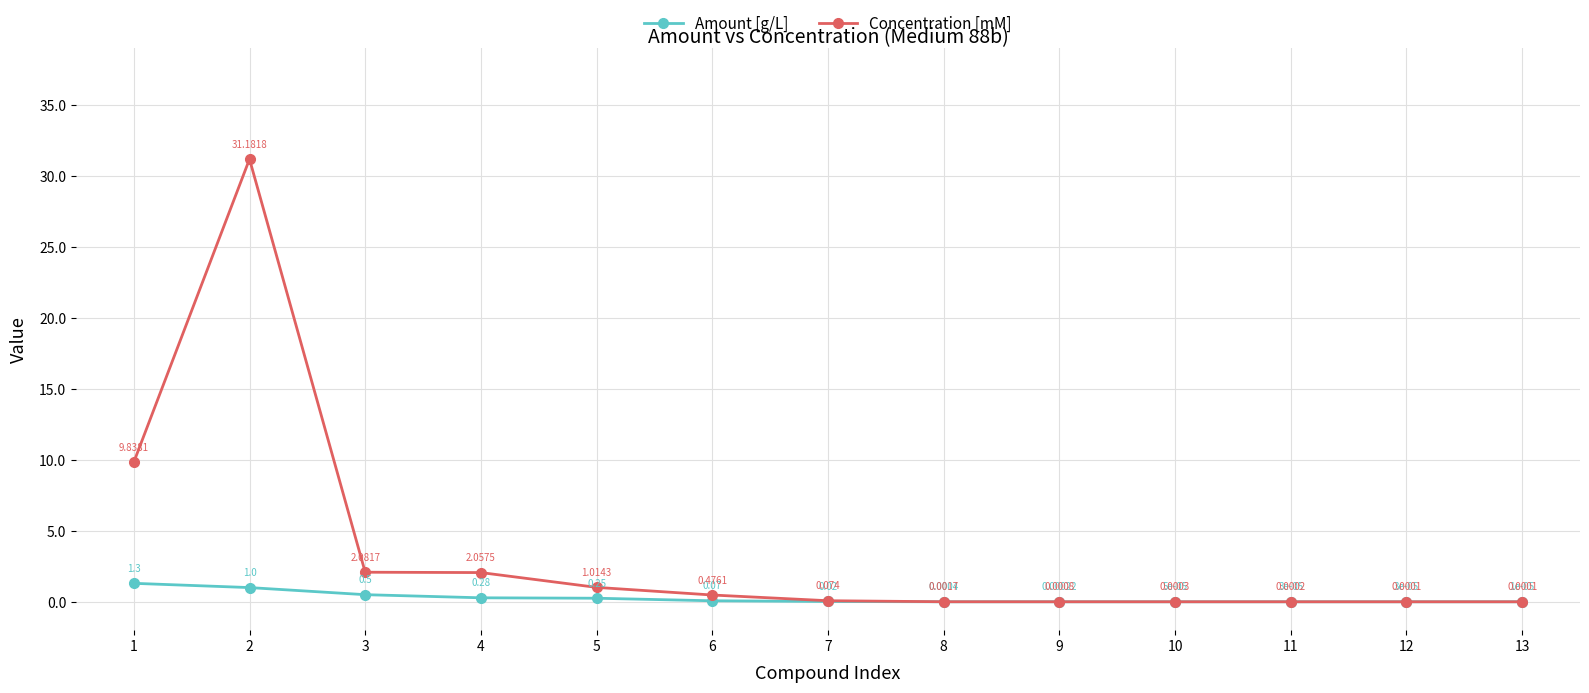

Rank the series at 3 from lowest to highest value.

Amount [g/L], Concentration [mM]